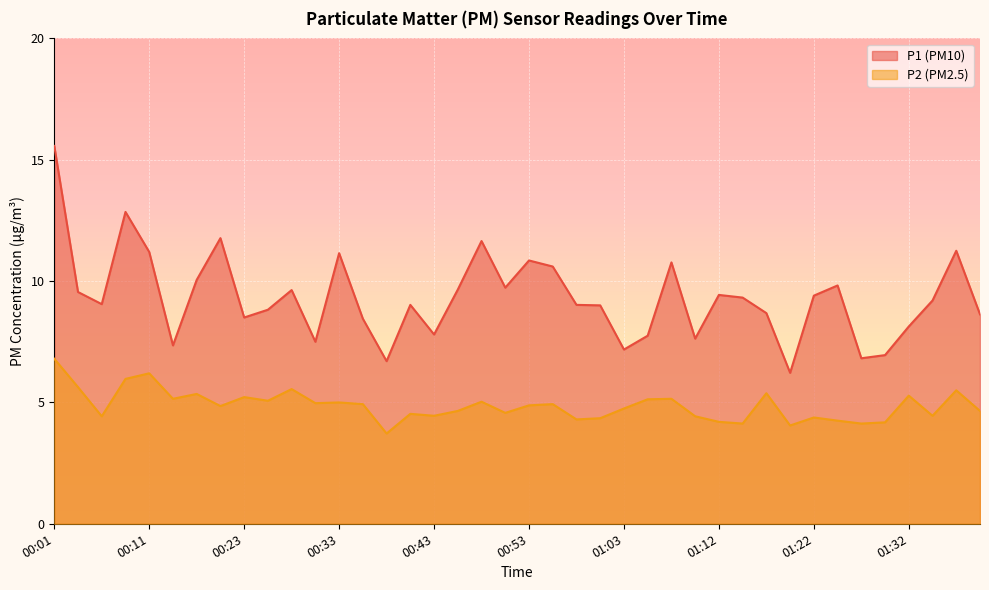

Count the number of categories in the chart.

40